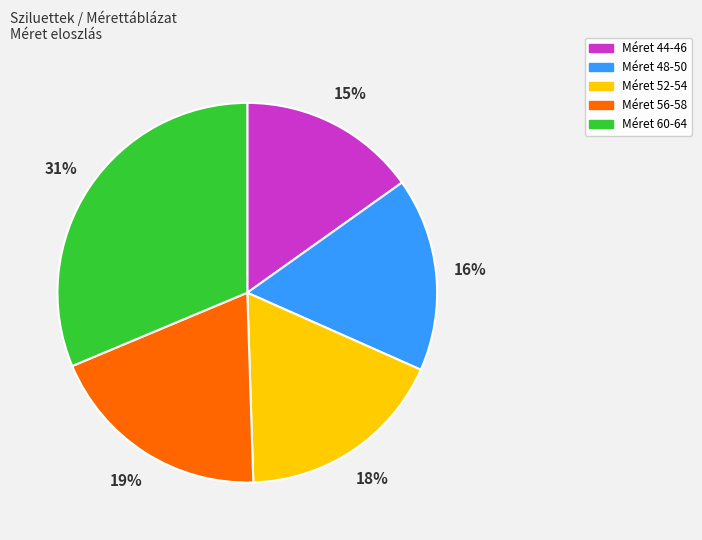

Count the number of slices in the pie.

5